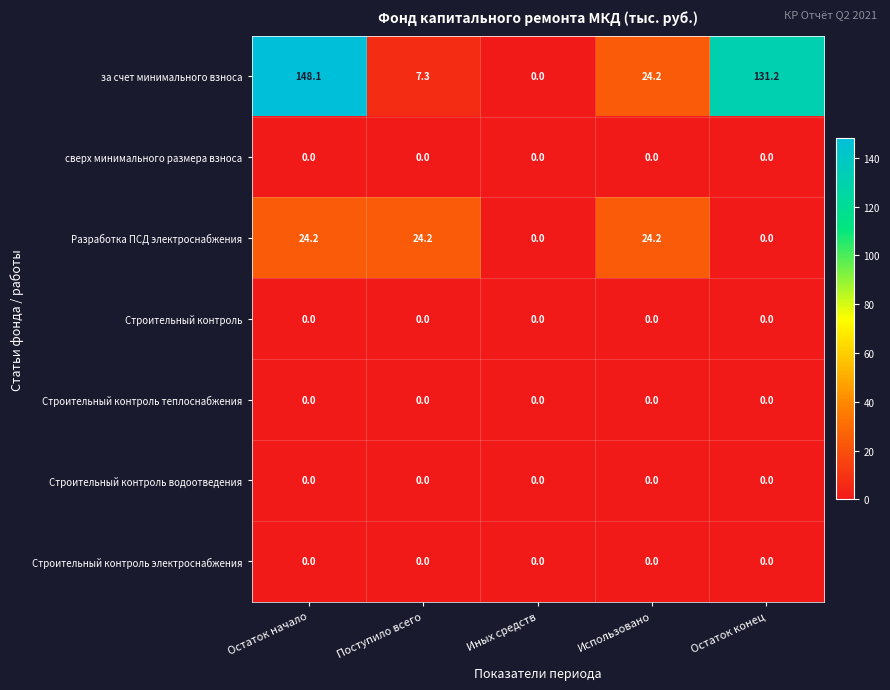

Read the за счет минимального взноса value at Остаток начало.

148.1